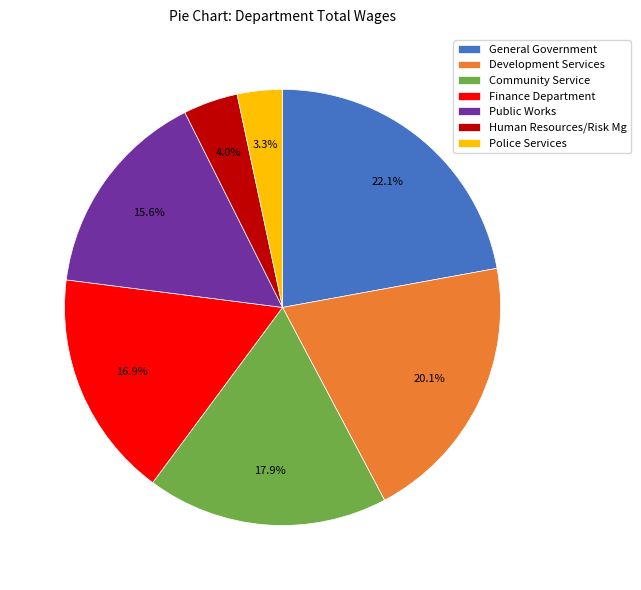

What is the ratio of the value at Community Service to the value at Public Works?

1.1